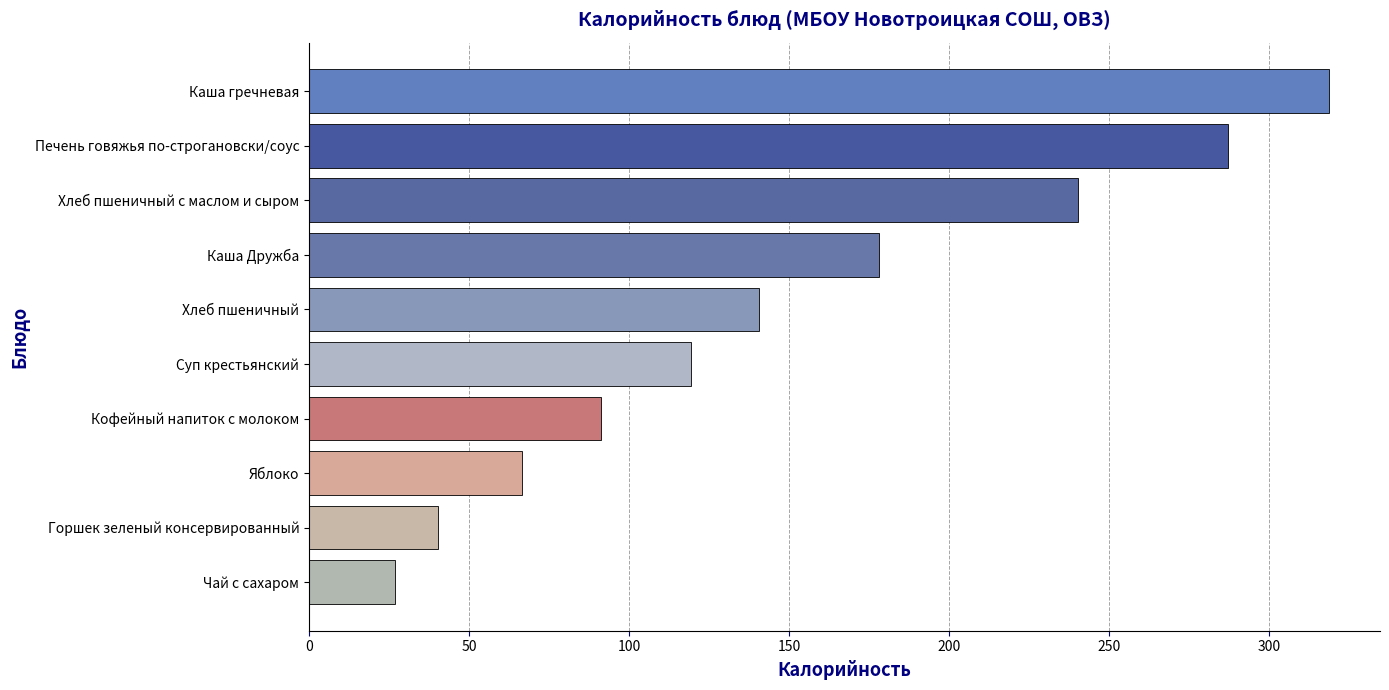

What is the change in value from Яблоко to Хлеб пшеничный с маслом и сыром?

+173.7